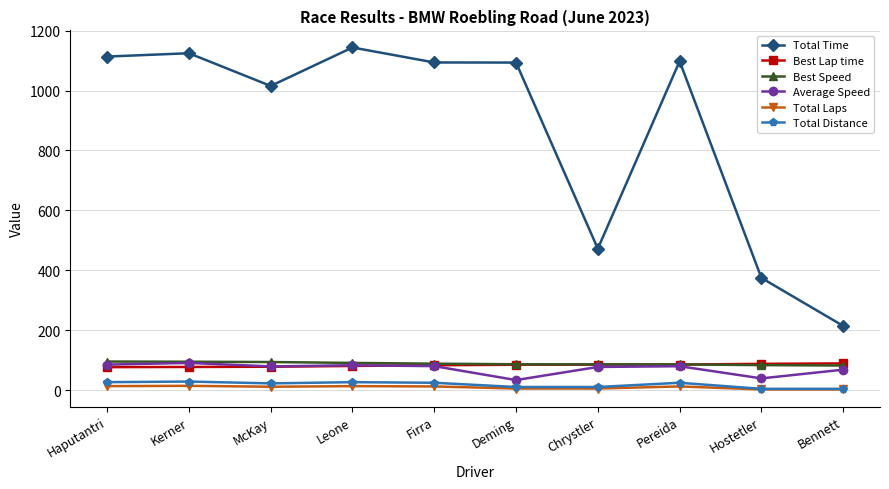

True or false: Best Lap time and Total Time cross at least once.

False